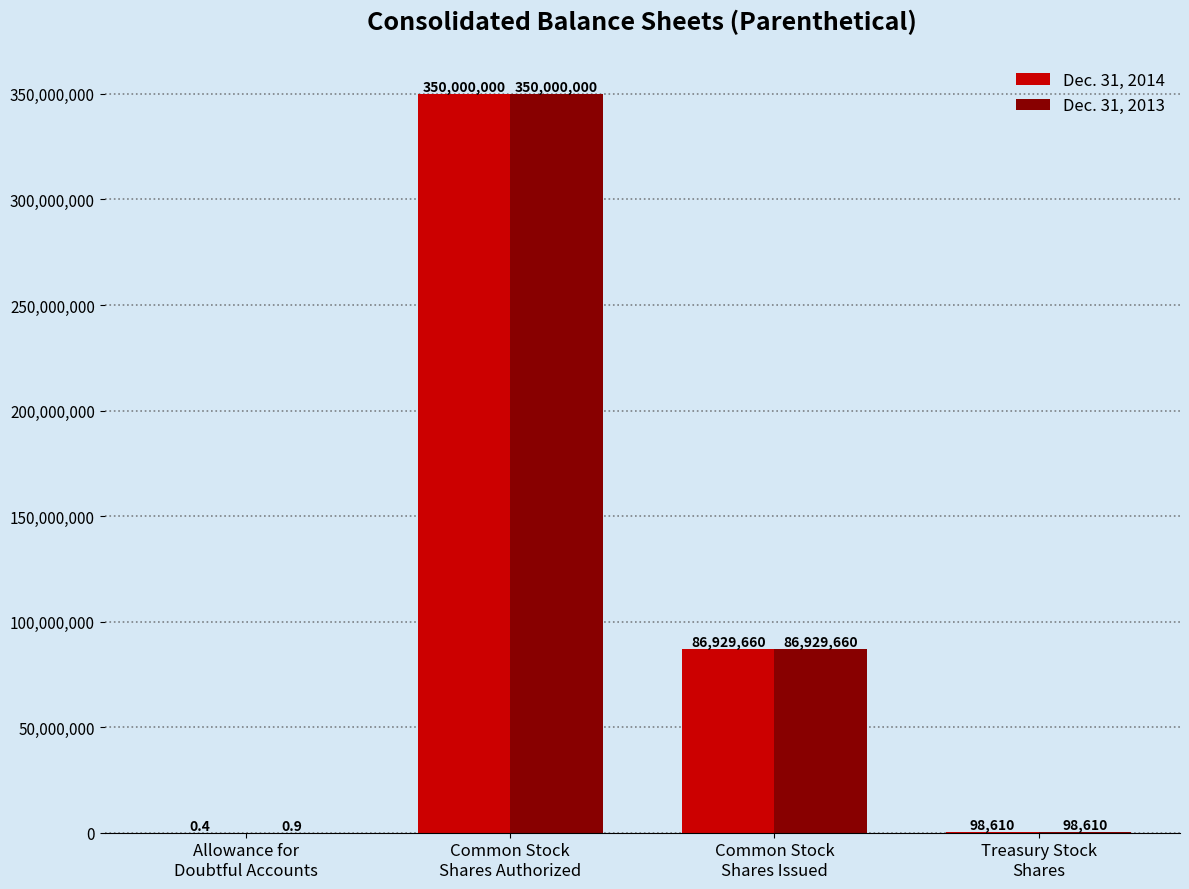

What is the sum of the Dec. 31, 2014 values at Treasury Stock
Shares and Common Stock
Shares Authorized?

350098610.0